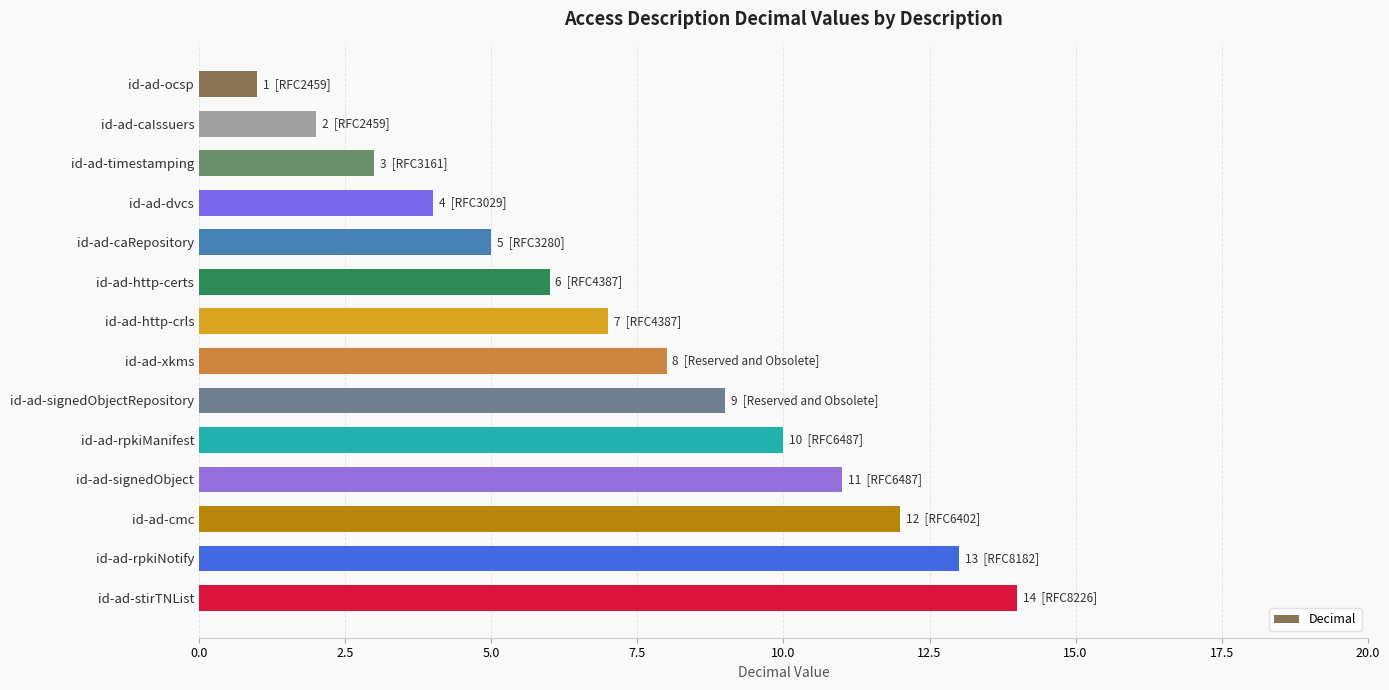

What is the label of the 5th bar from the bottom?

id-ad-rpkiManifest